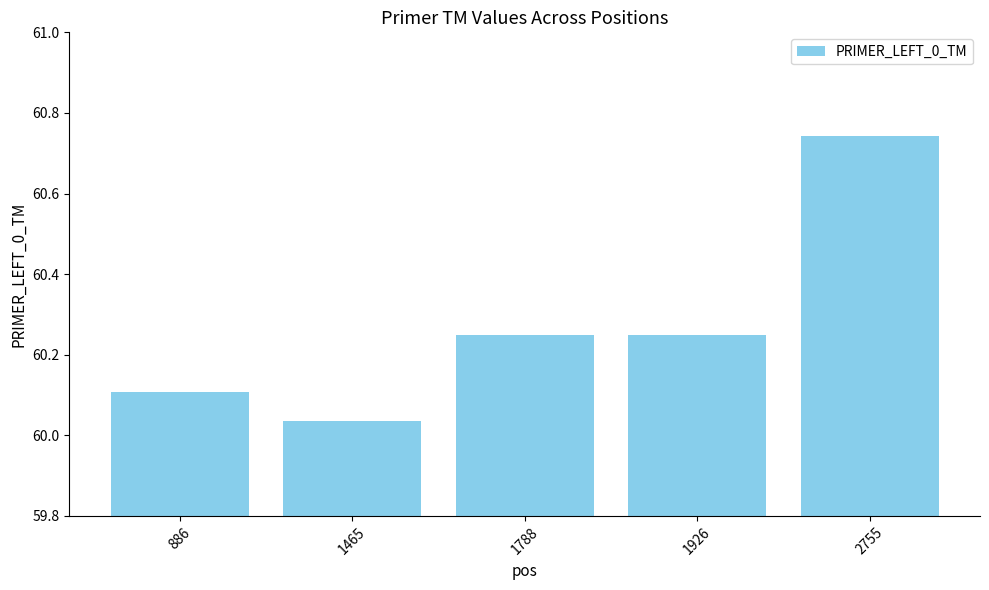

True or false: the data shows 37.0 at 1926.

False